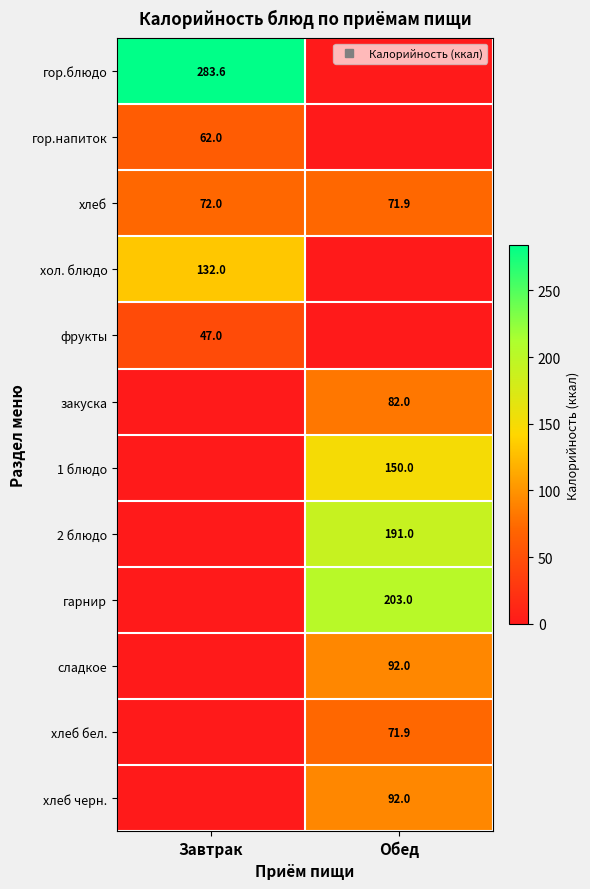

How many positive values does the 2 блюдо series have?

1